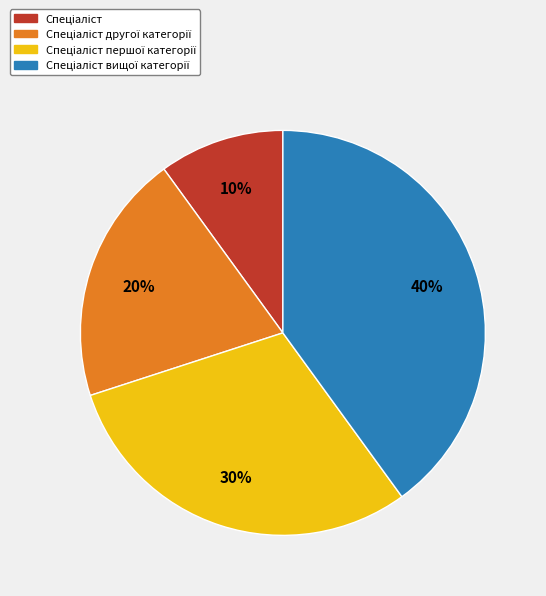

Is there any slice that represents more than half of the pie?

No